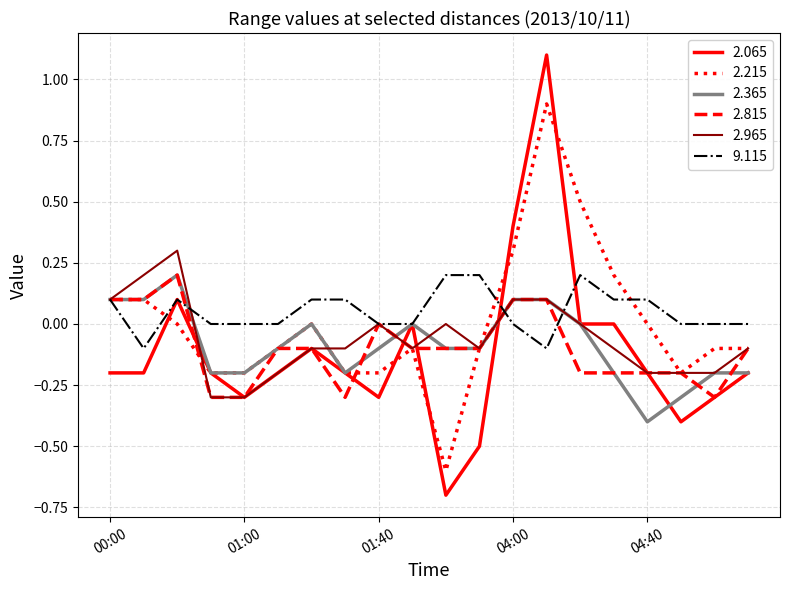

Which series has the widest spread of values?

2.065